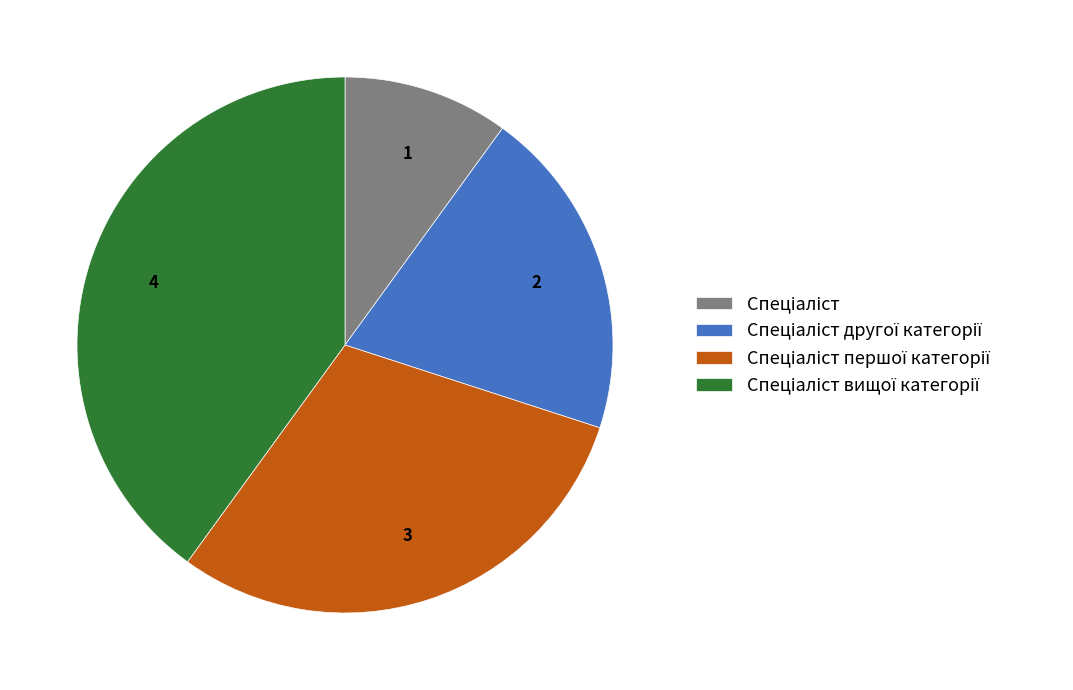

How many slices are in this pie chart?

4